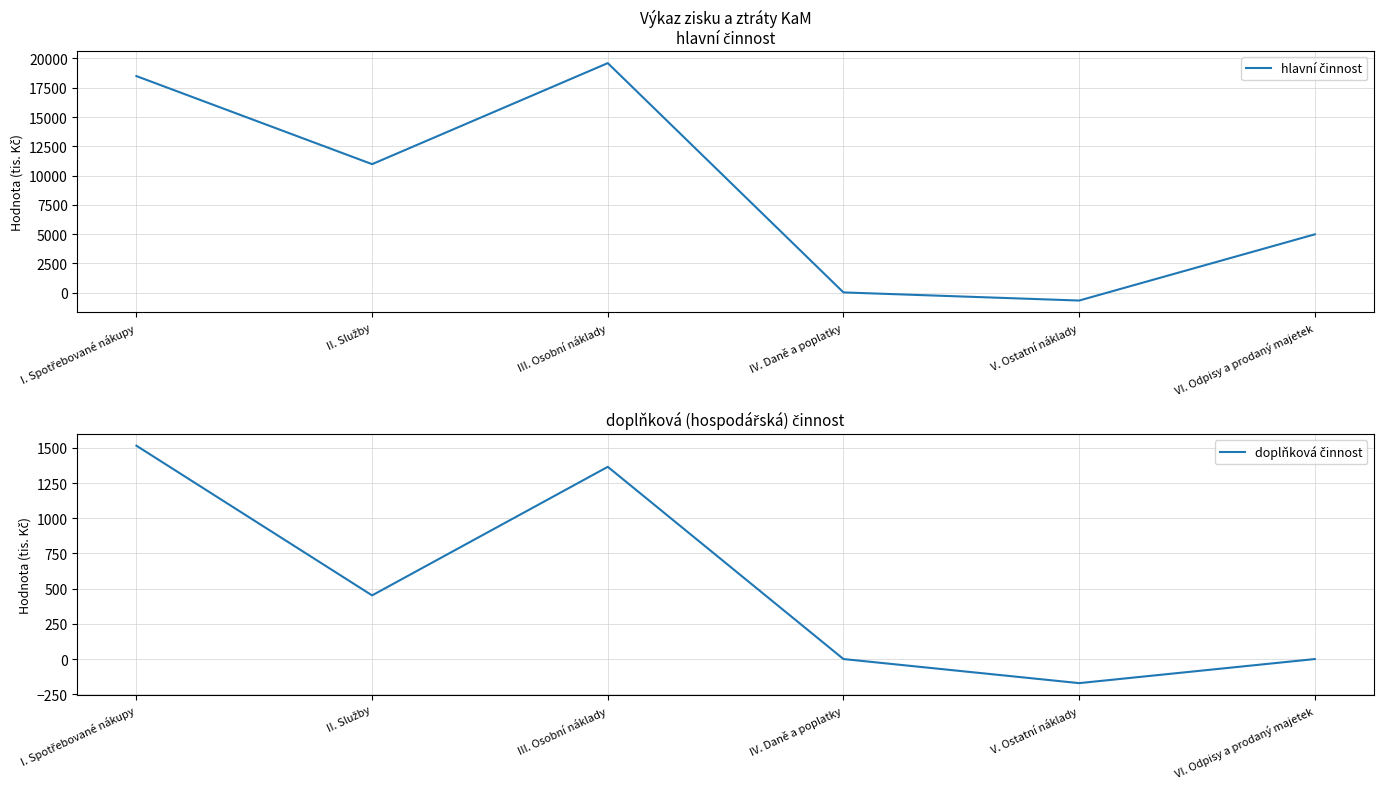

Where is the first local minimum for doplňková činnost?

II. Služby